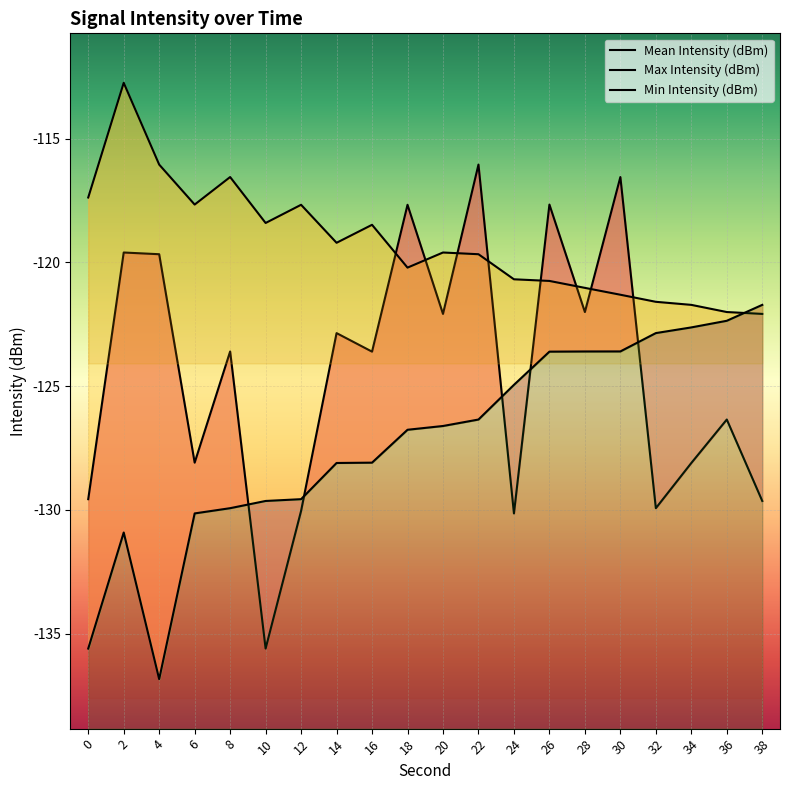

What is the minimum value for Max Intensity (dBm)?

-122.1